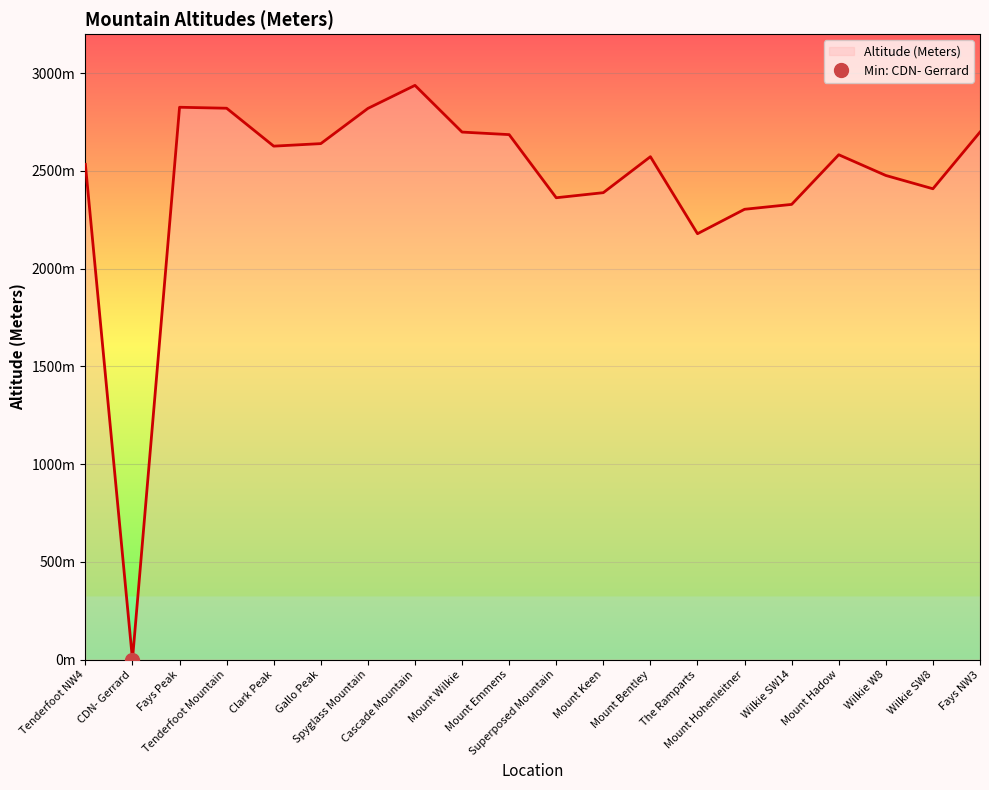

List the labels in order of value, smallest first.

CDN- Gerrard, The Ramparts, Mount Hohenleitner, Wilkie SW14, Superposed Mountain, Mount Keen, Wilkie SW8, Wilkie W8, Tenderfoot NW4, Mount Bentley, Mount Hadow, Clark Peak, Gallo Peak, Mount Emmens, Mount Wilkie, Fays NW3, Spyglass Mountain, Tenderfoot Mountain, Fays Peak, Cascade Mountain